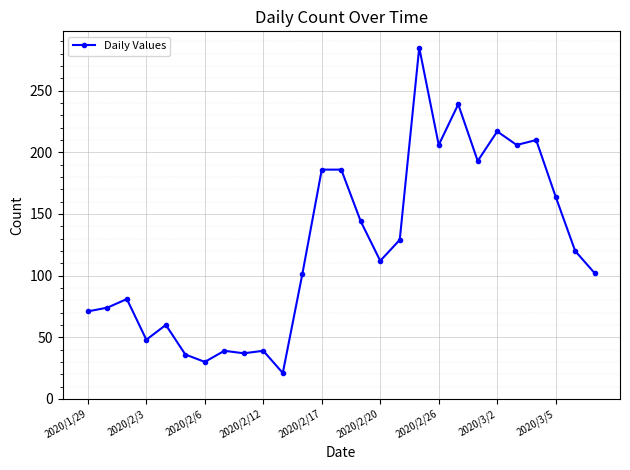

How many series are shown in this chart?

1